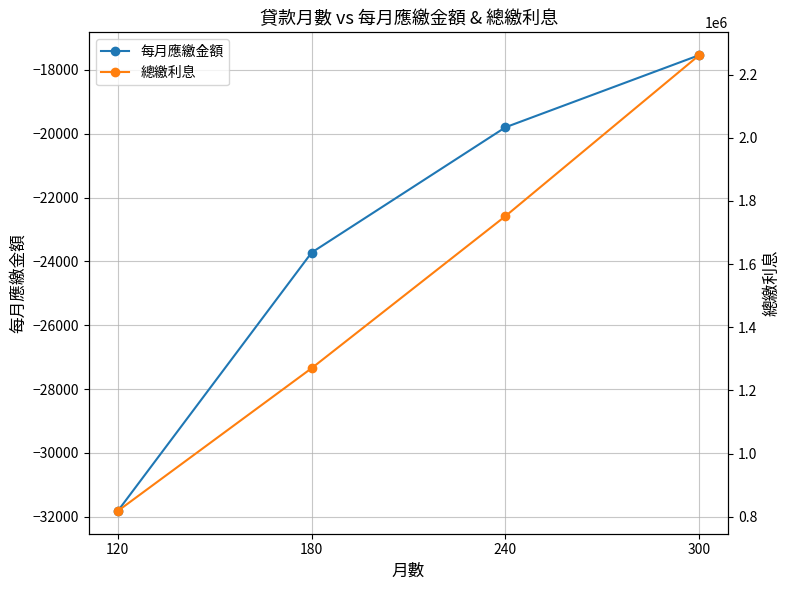

How many 每月應繳金額 values are between -23724 and -17538?

3